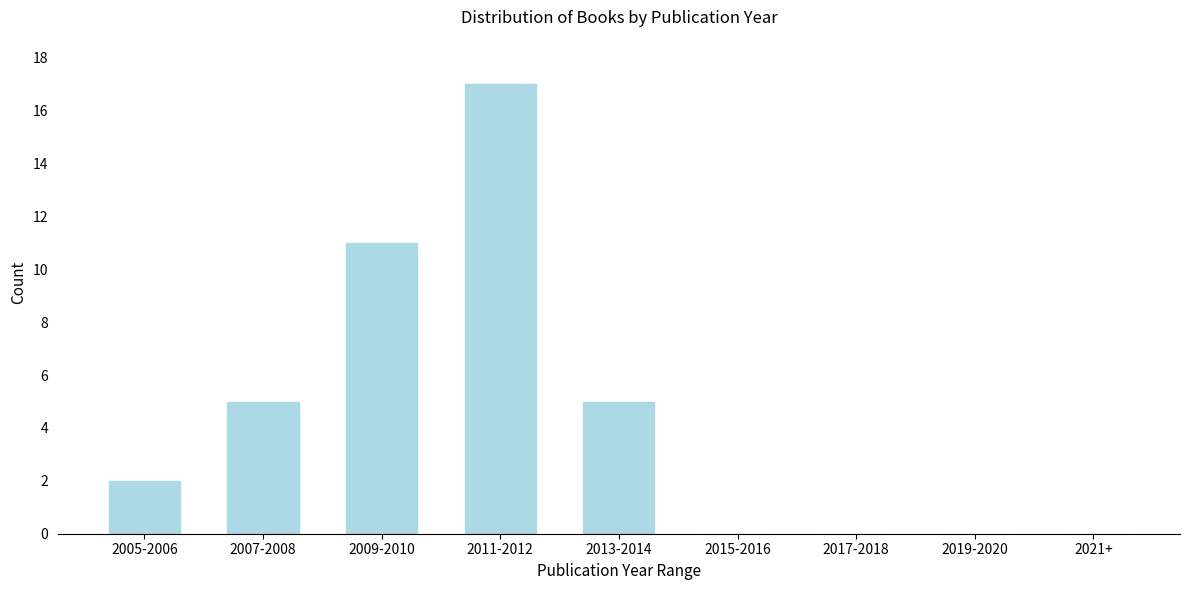

Reading left to right, extract all data points from this chart.

2005-2006=2	2007-2008=5	2009-2010=11	2011-2012=17	2013-2014=5	2015-2016=0	2017-2018=0	2019-2020=0	2021+=0